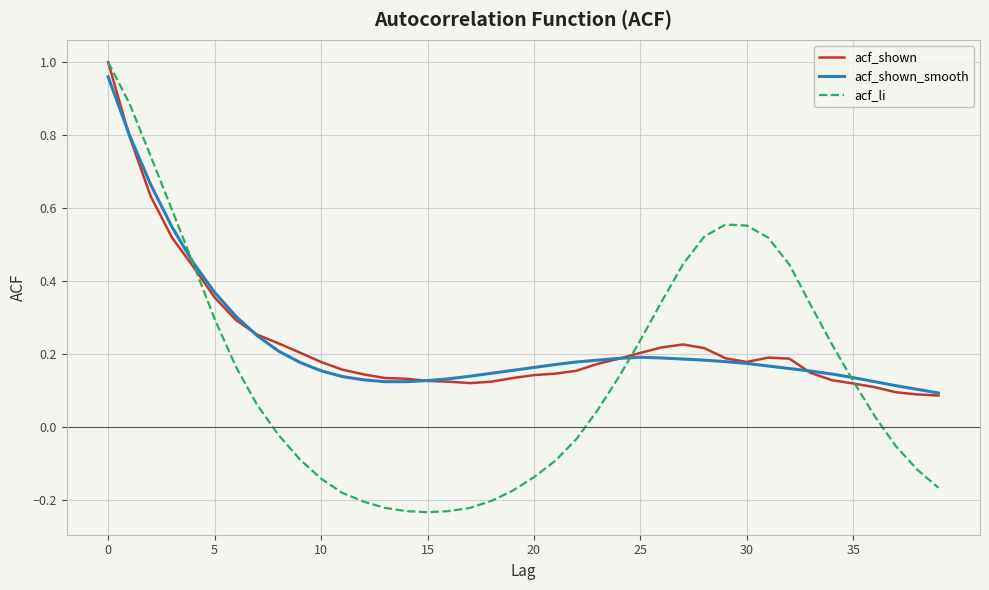

True or false: acf_shown_smooth and acf_li intersect in this chart.

True